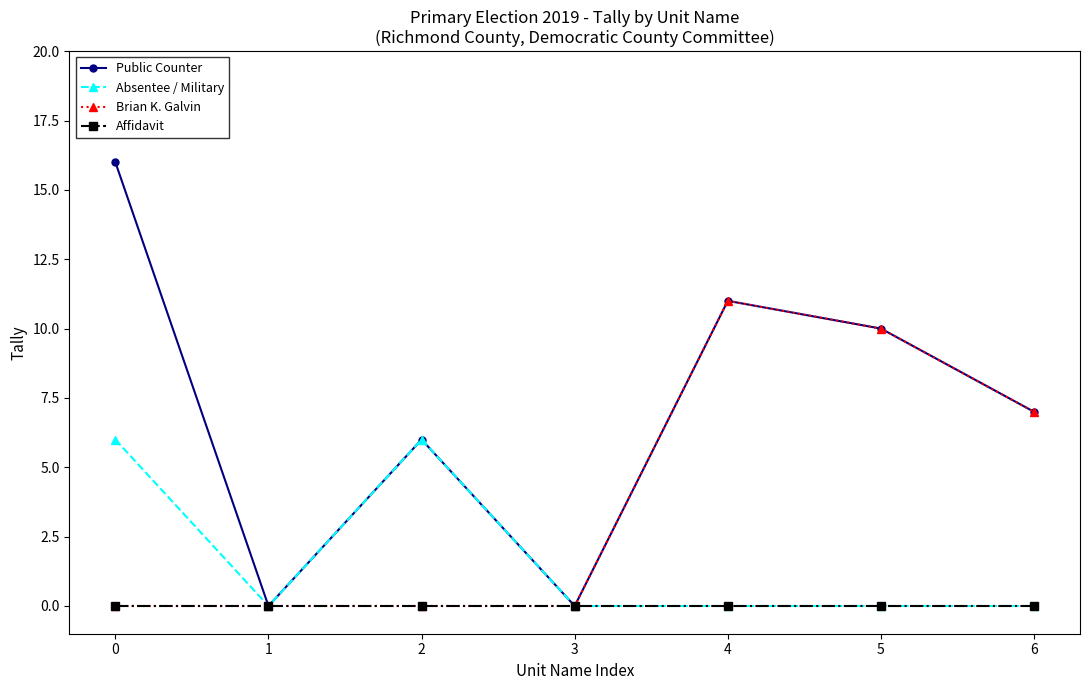

Count the number of categories in the chart.

7